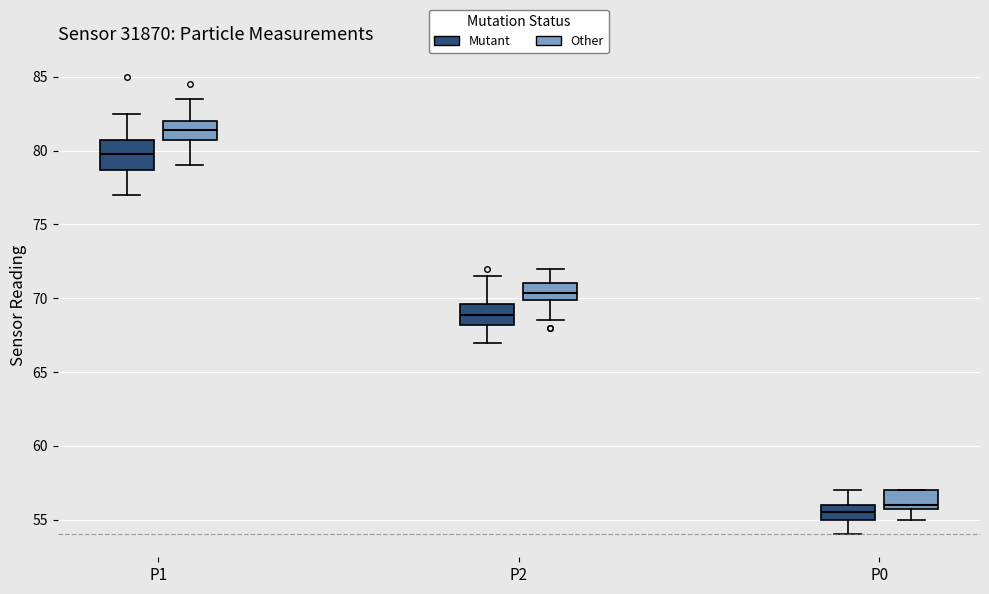

Which box is the tallest, from its lower edge to its upper edge?

P1 (Mutant)